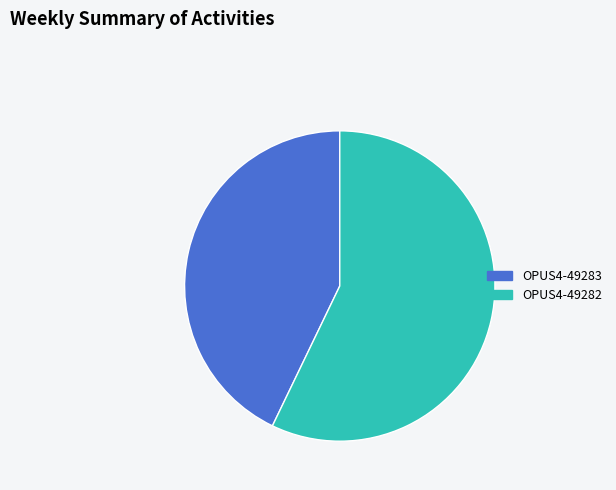

Is the sum of OPUS4-49283 and OPUS4-49282 greater than half?

Yes